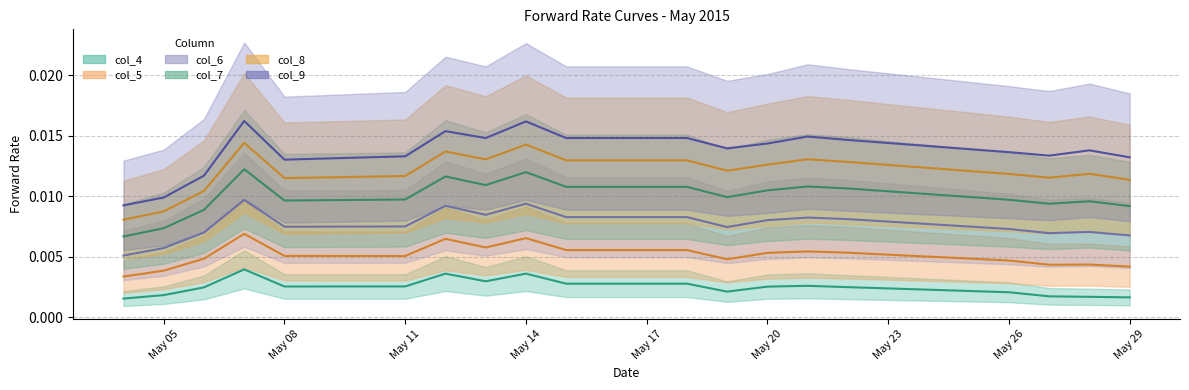

Rank the series by their maximum value, from highest to lowest.

col_9 (line), col_8 (line), col_7 (line), col_6 (line), col_5 (line), col_4 (line)